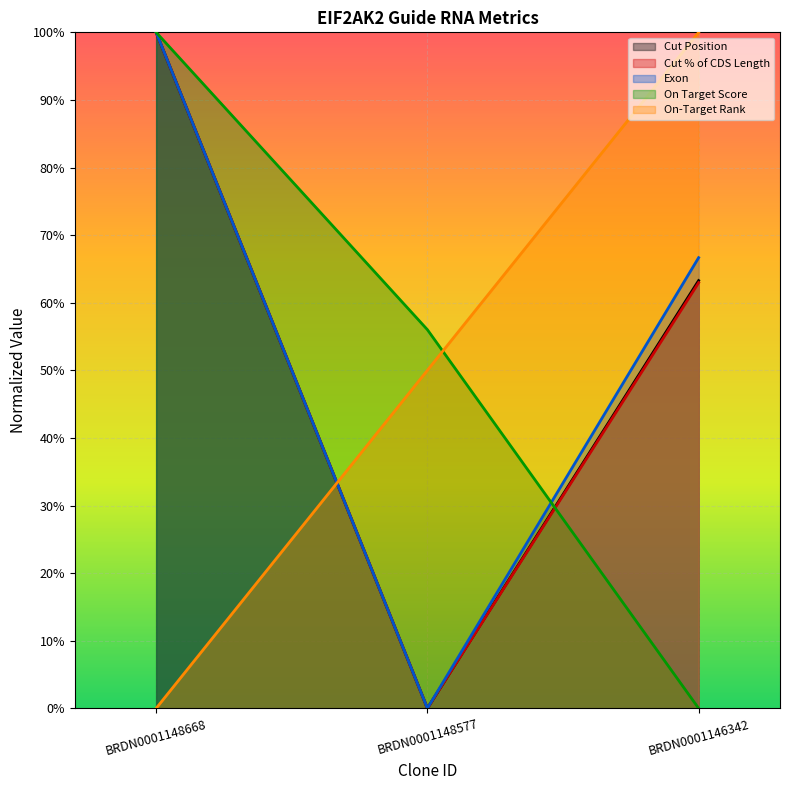

What is the value of the On Target Score point at the 2nd from the left?

0.6